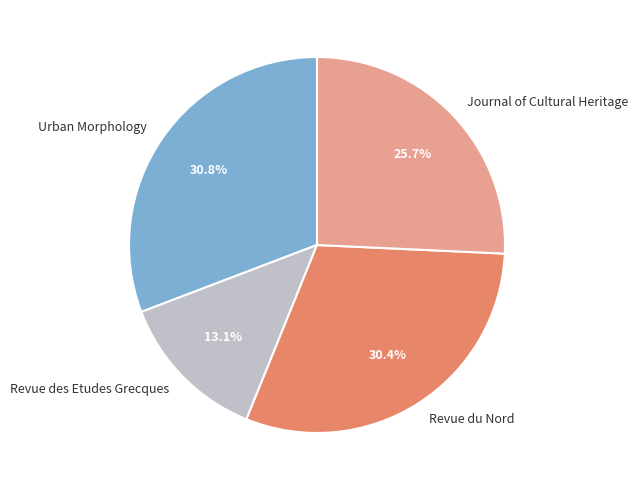

The Journal of Cultural Heritage slice represents 12% of the pie. True or false?

False